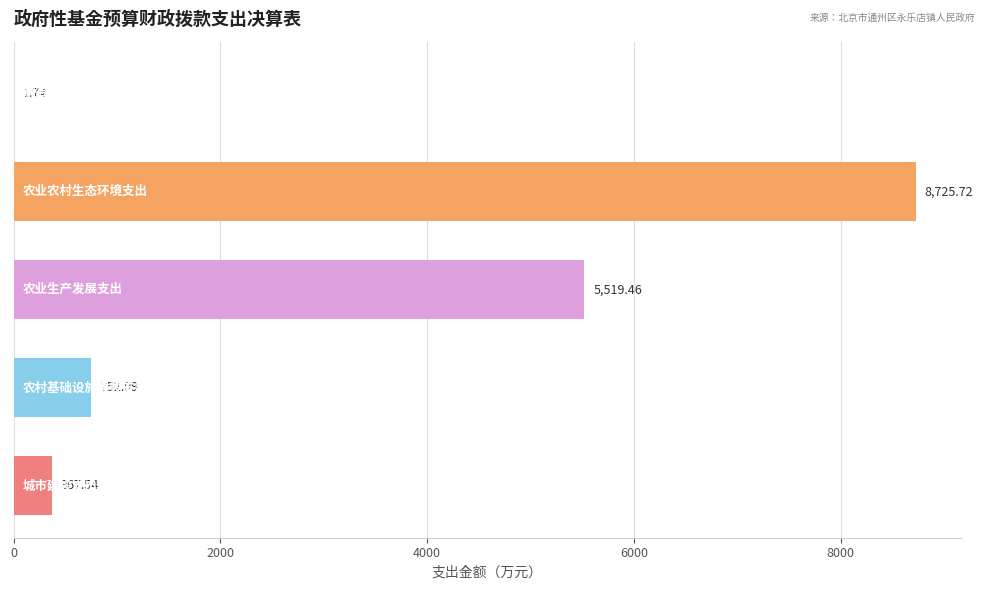

Count the number of data series in this chart.

1